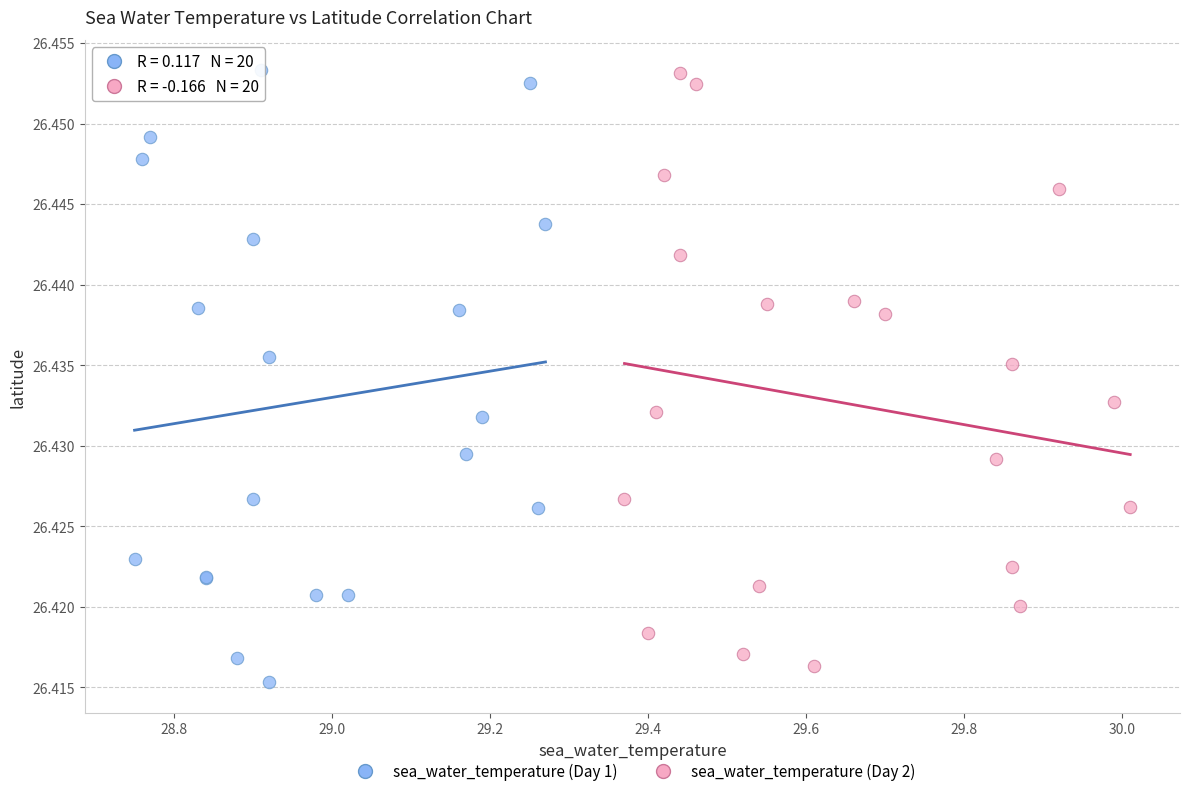

What are all the series names shown in the legend?

sea_water_temperature (Day 1), sea_water_temperature (Day 2)